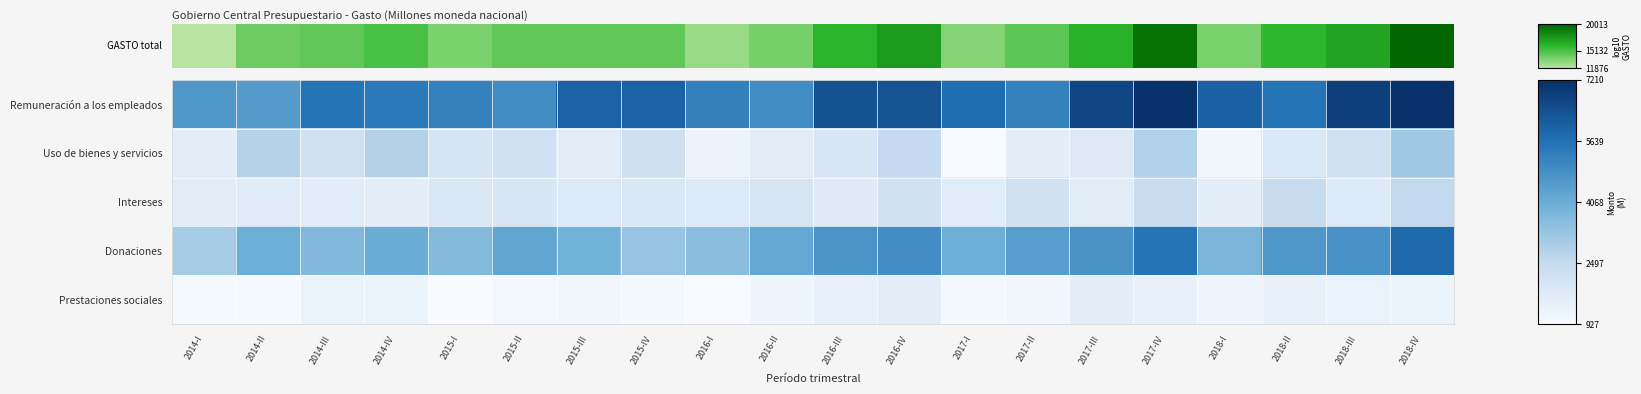

Between 2015-I and 2016-III, which is larger?

2016-III